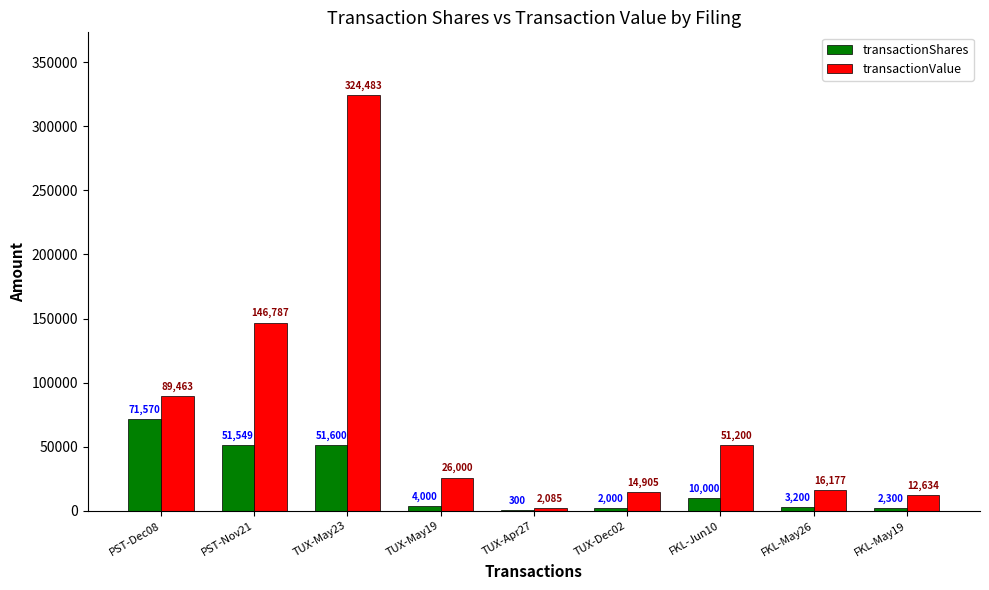

How many groups of bars are there?

9